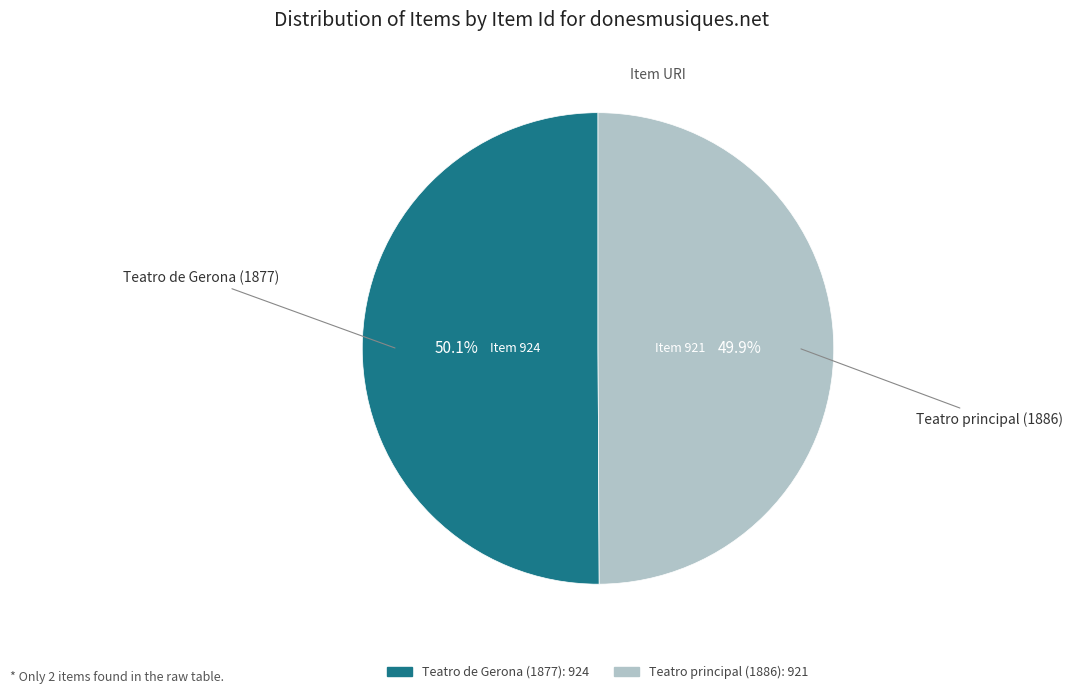

To the nearest percent, what is the average slice percentage?

50%